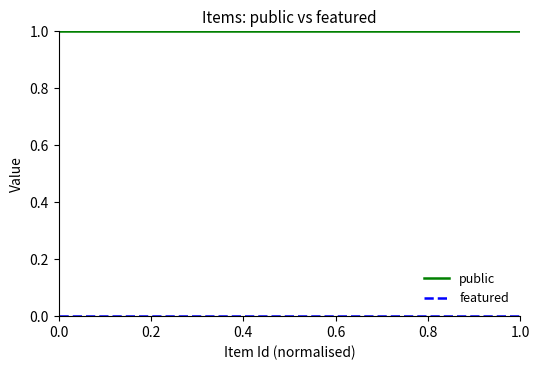

Which series has the largest total across all categories?

public